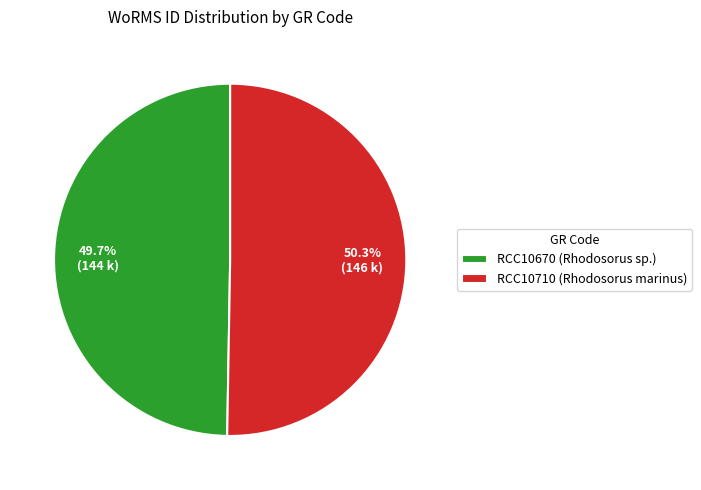

Is the sum of RCC10710 and RCC10670 greater than half?

Yes